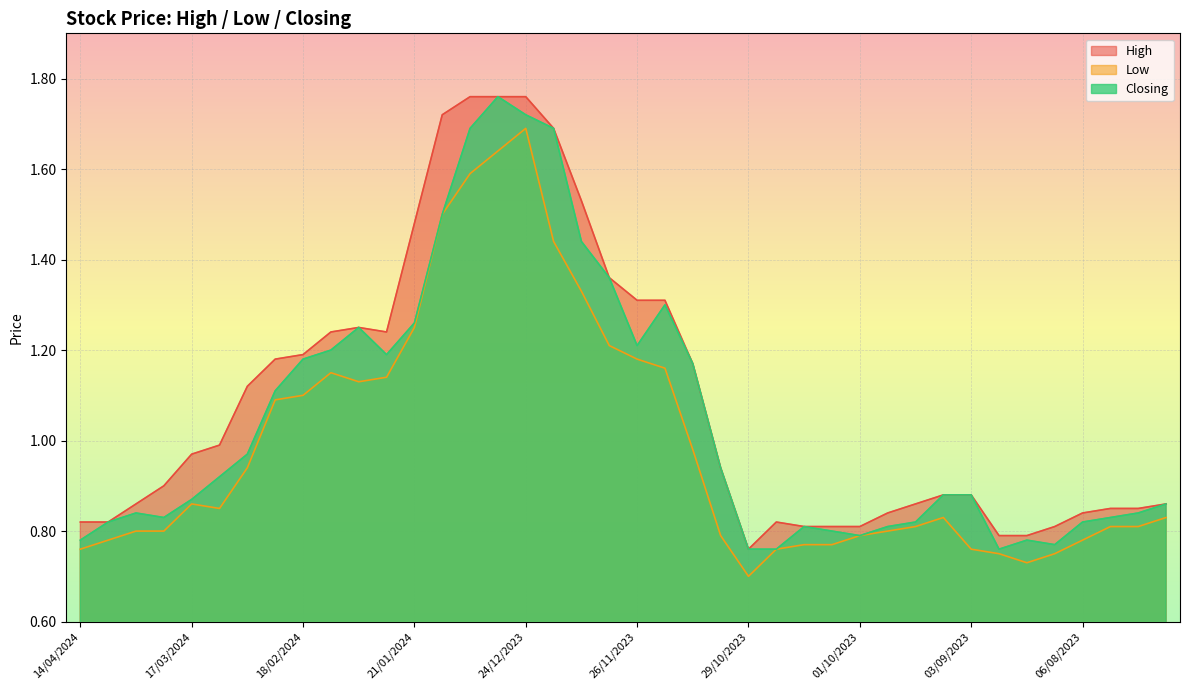

What is the difference between the Closing values at 17/09/2023 and 28/01/2024?

0.4